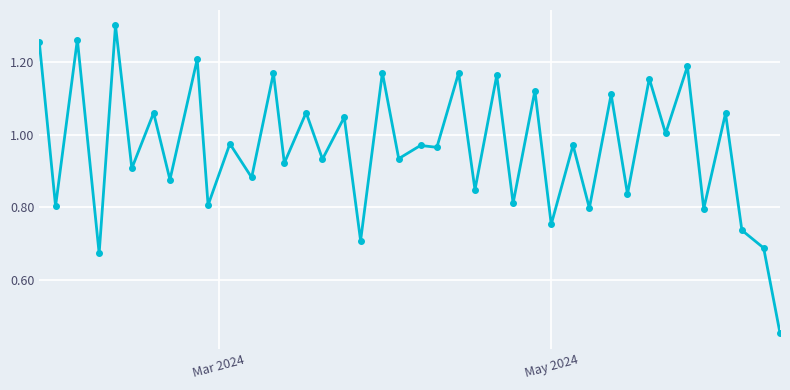

What is the sum of all values?

38.6